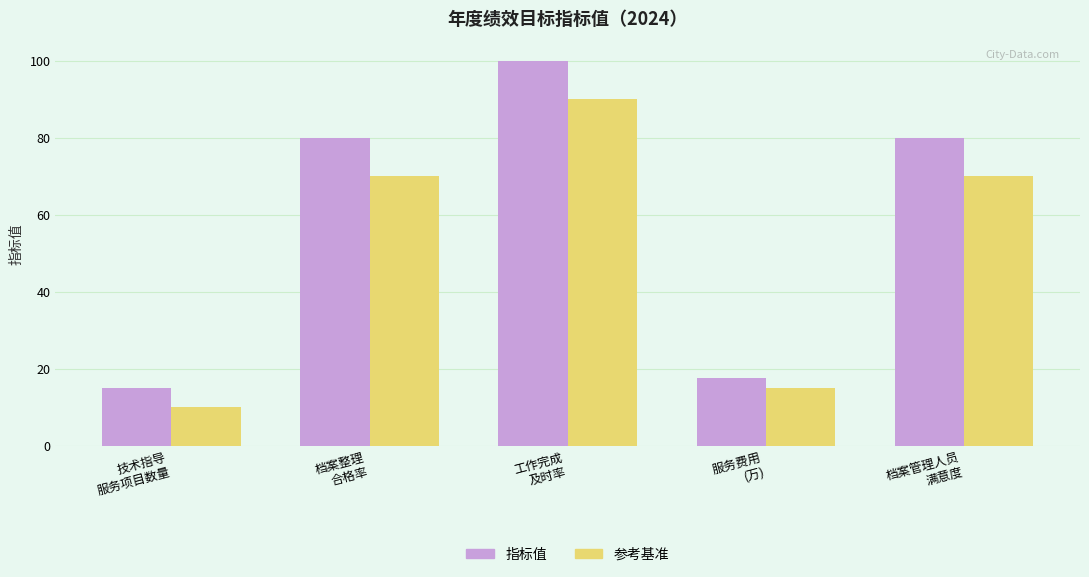

What is the highest value of the 指标值 series?

100.0